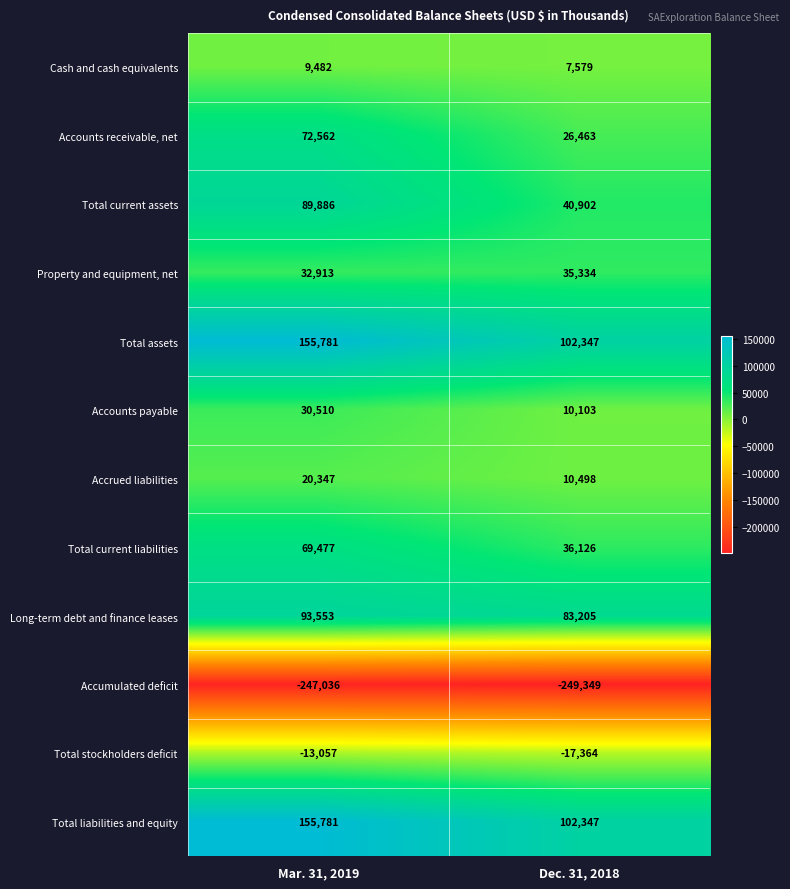

What is the greatest value displayed?

155781